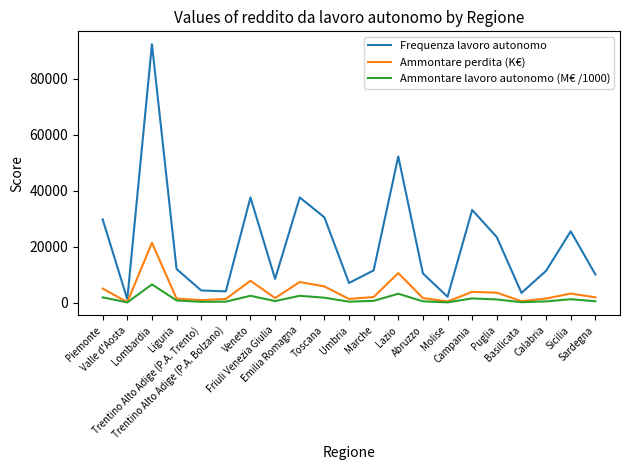

List the series in order of their peak value, highest first.

Frequenza lavoro autonomo, Ammontare perdita (K€), Ammontare lavoro autonomo (M€ /1000)